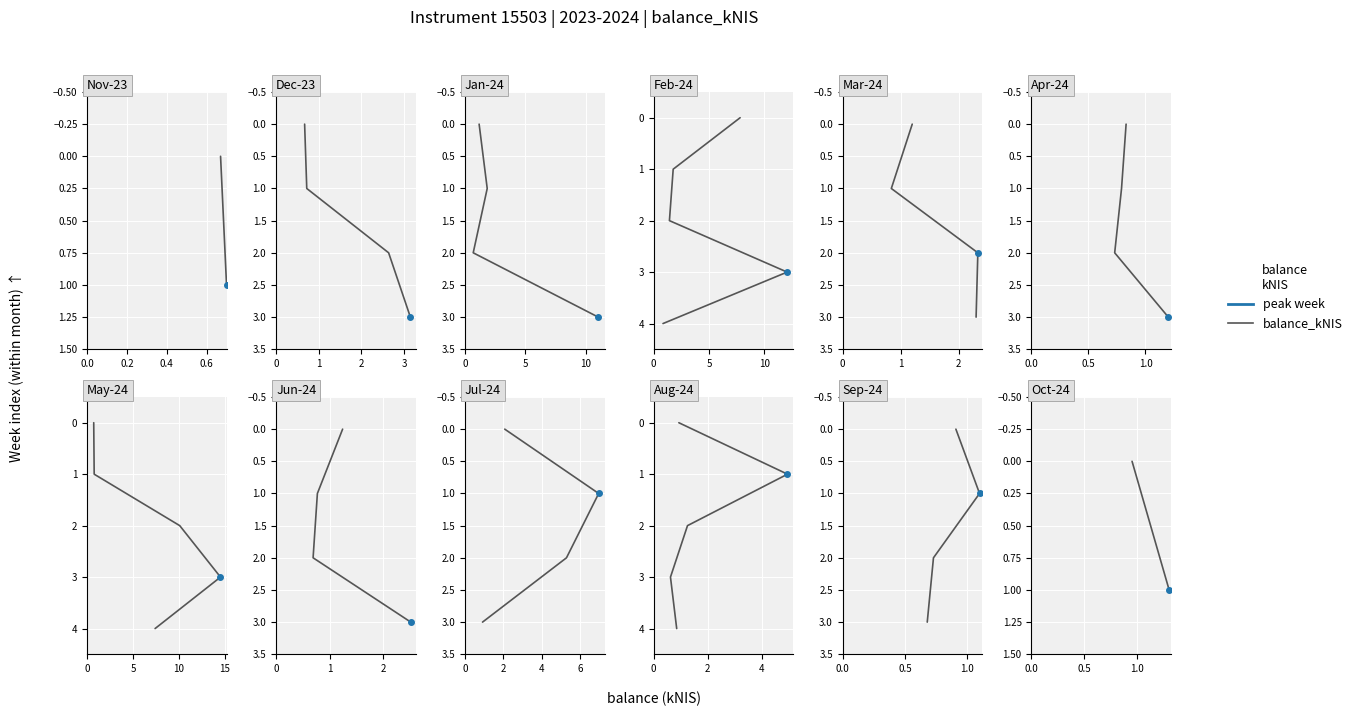

True or false: the data shows 1 at 0.2.

True